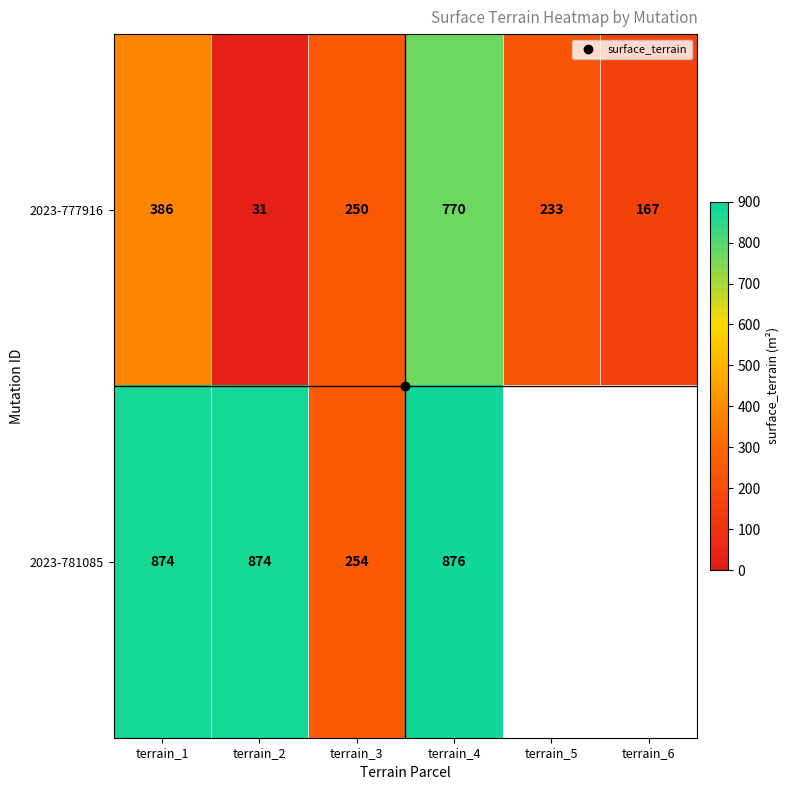

List the labels in order of 2023-777916 value, largest first.

terrain_4, terrain_1, terrain_3, terrain_5, terrain_6, terrain_2